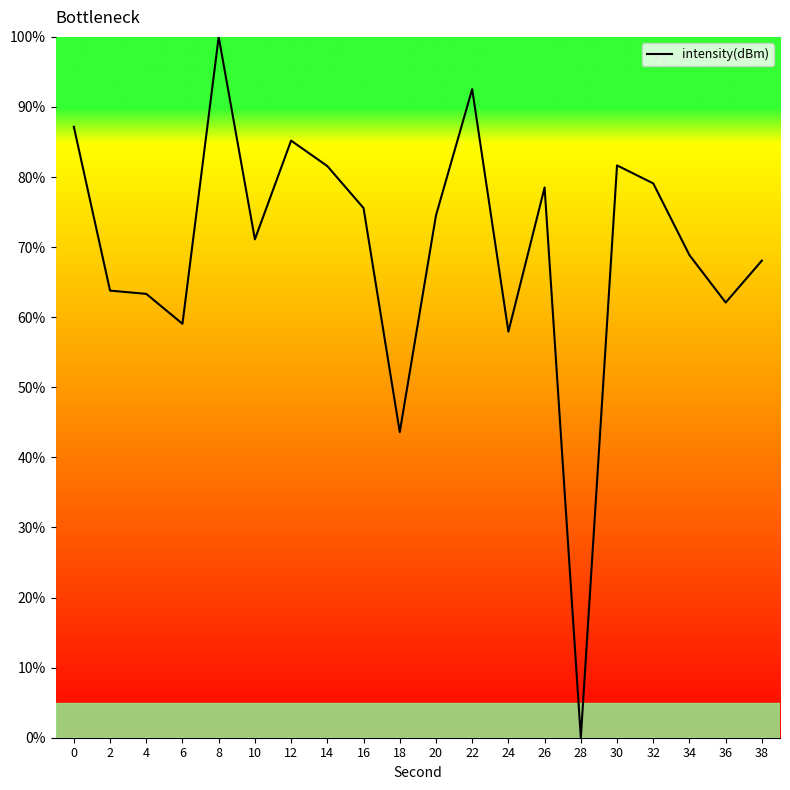

At which category does the chart reach its peak across all series?

8